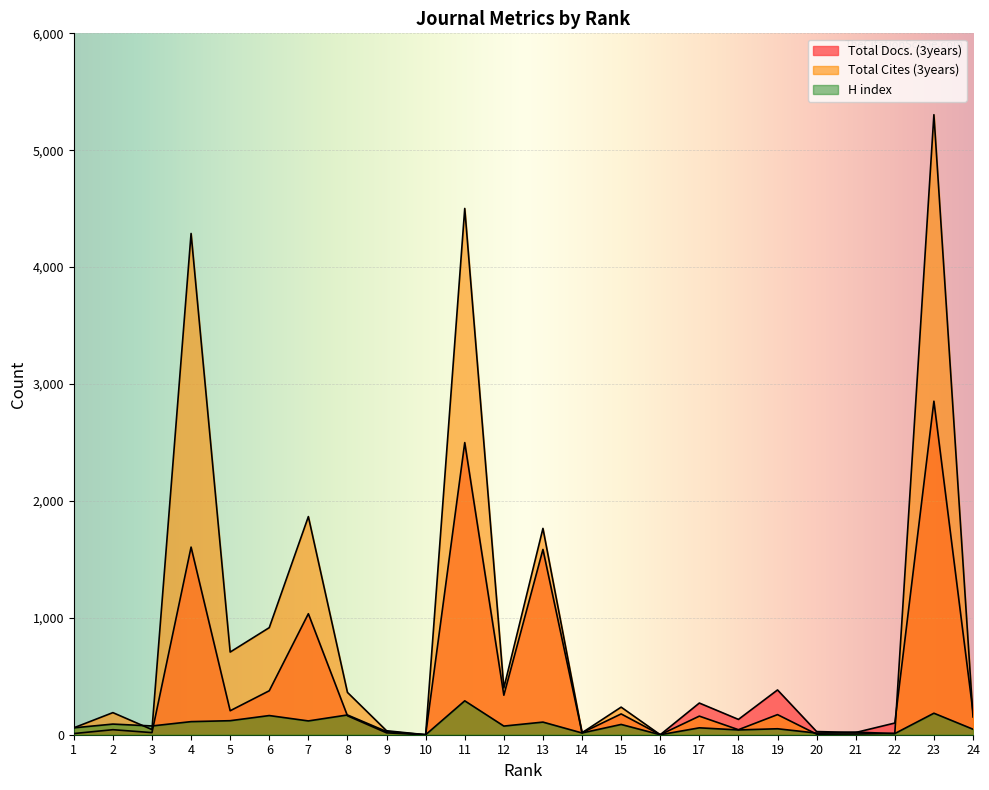

Is it true that Total Docs. (3years) equals 18 at 3?

True